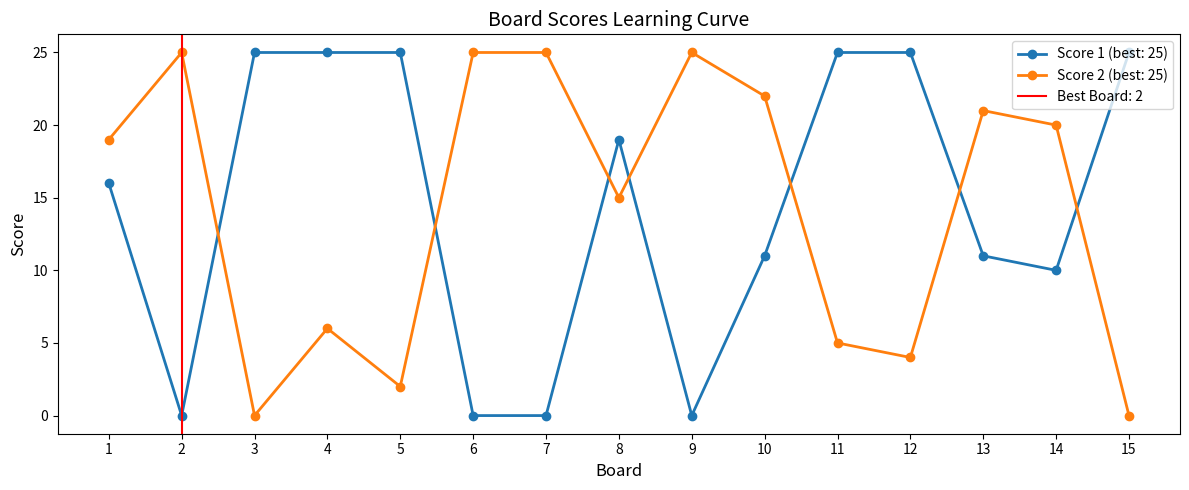

Which series has the largest total across all categories?

Score 1